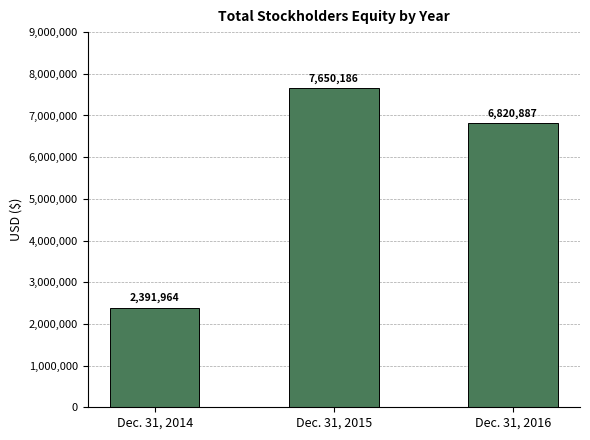

What is the average value?

5621012